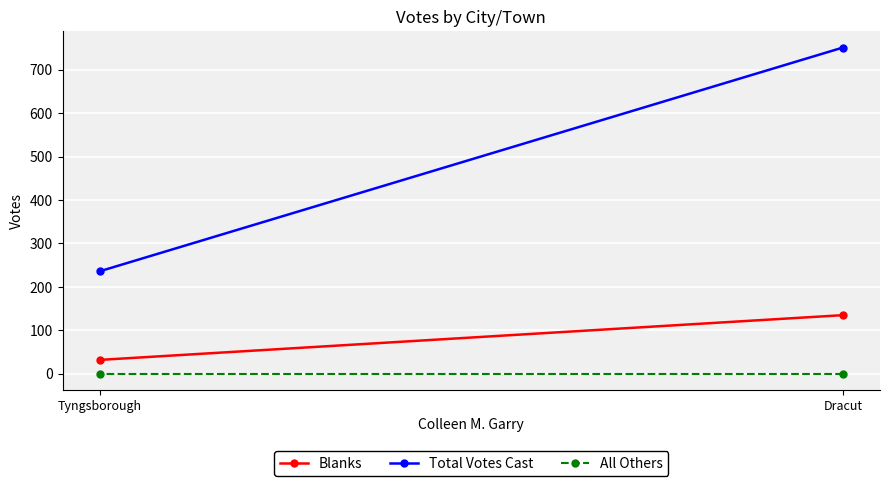

List the labels in order of Total Votes Cast value, largest first.

Dracut, Tyngsborough